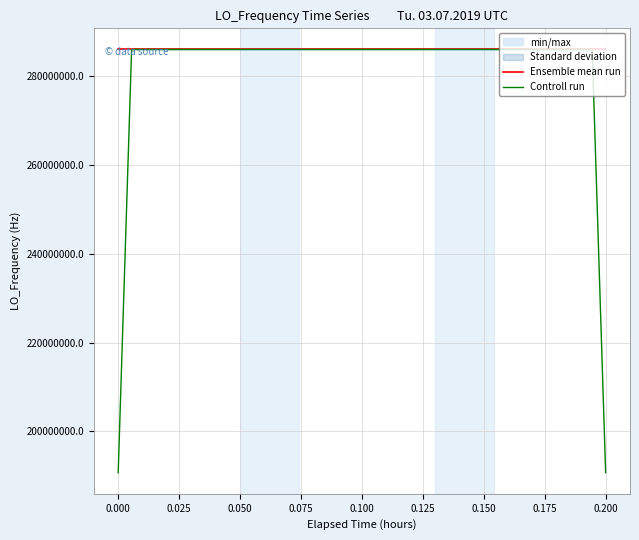

How many series are shown in this chart?

2